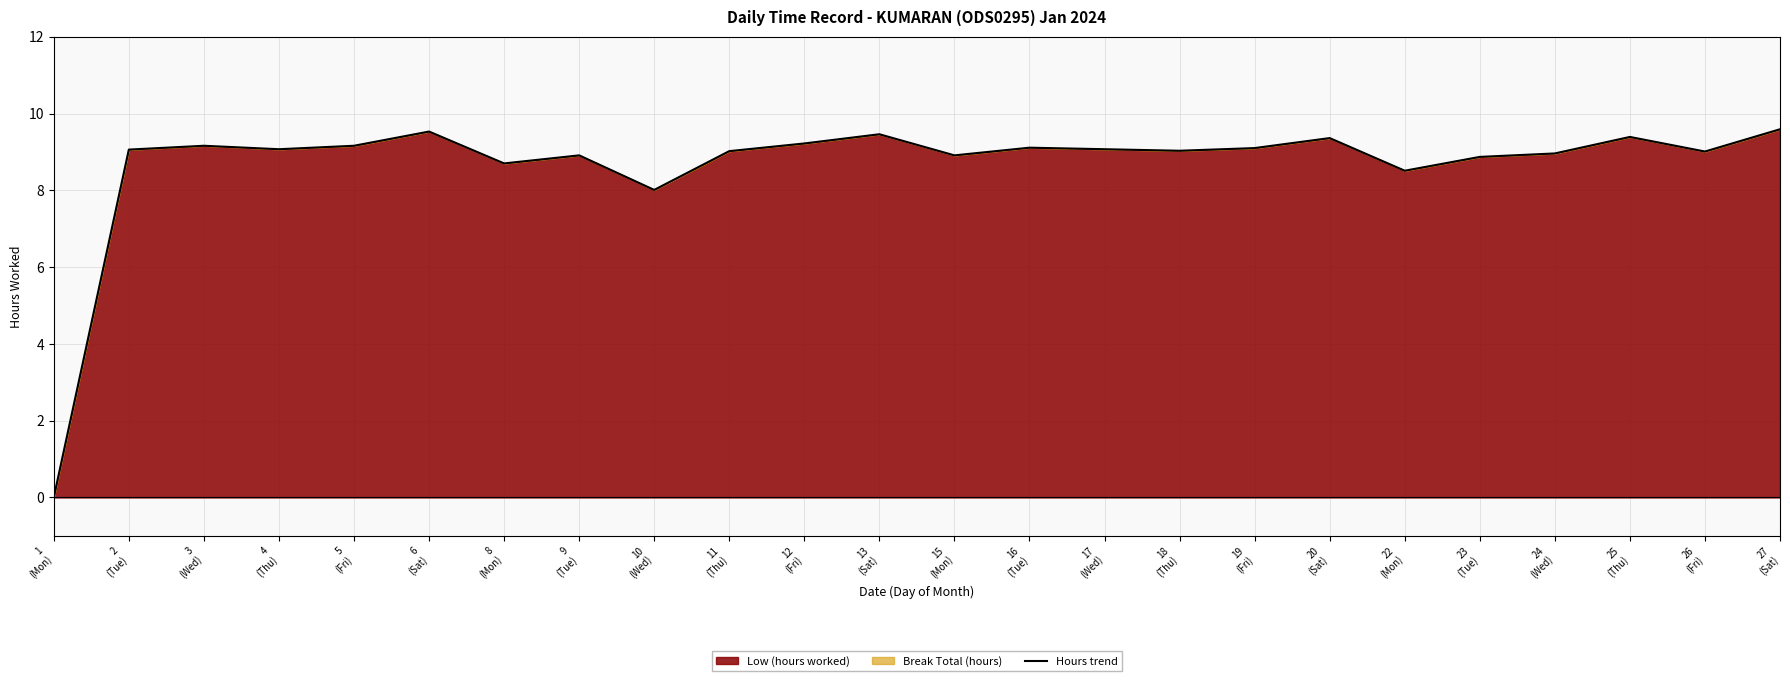

Reading right to left, what are all the values shown in this chart?

9.6	9.0	9.4	9.0	8.9	8.5	9.4	9.1	9.0	9.1	9.1	8.9	9.5	9.2	9.0	8.0	8.9	8.7	9.5	9.2	9.1	9.2	9.1	0.0